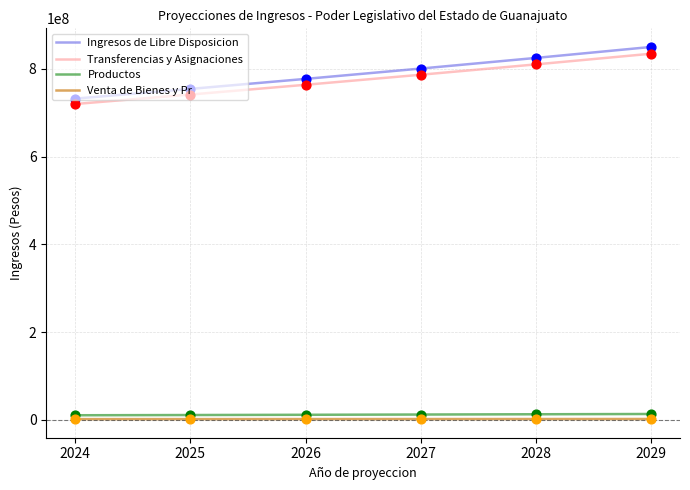

Which series changed the most between 2024 and 2028?

Ingresos de Libre Disposicion